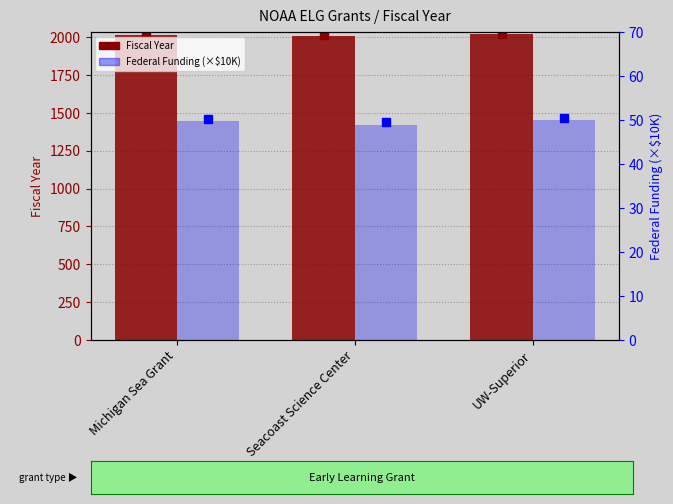

What is the lowest value of the Fiscal Year series?

2010.0